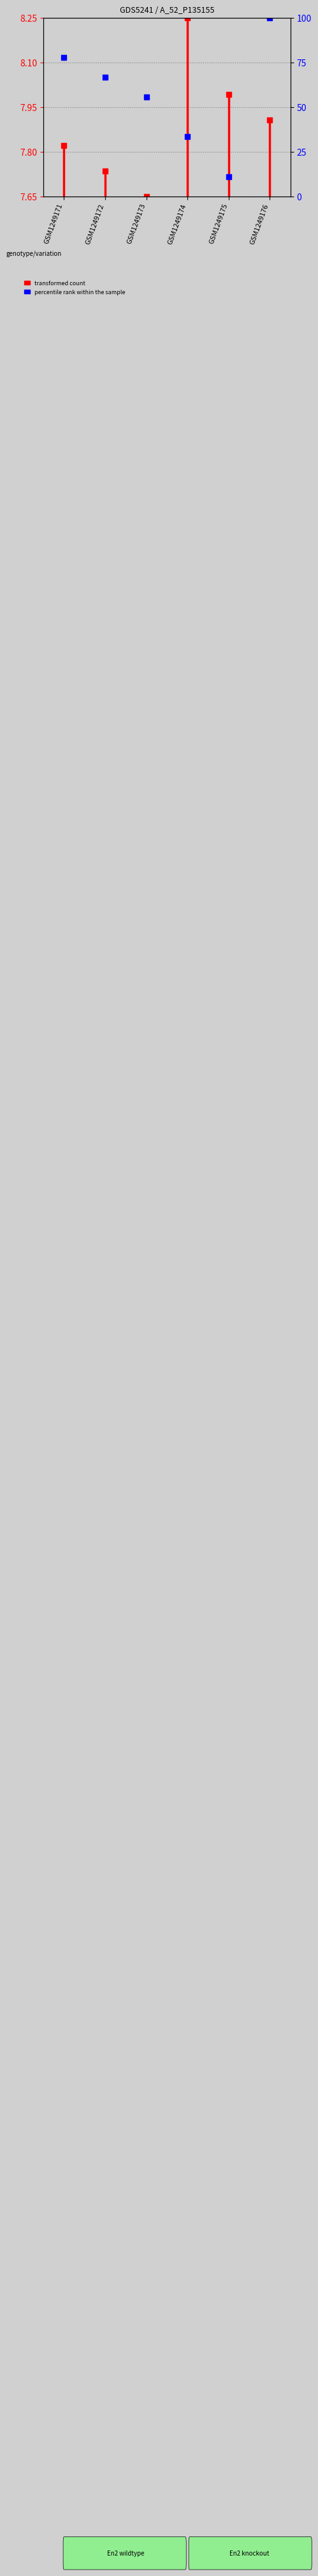

What is the sum of the values at GSM1249171 and GSM1249172?

15.5